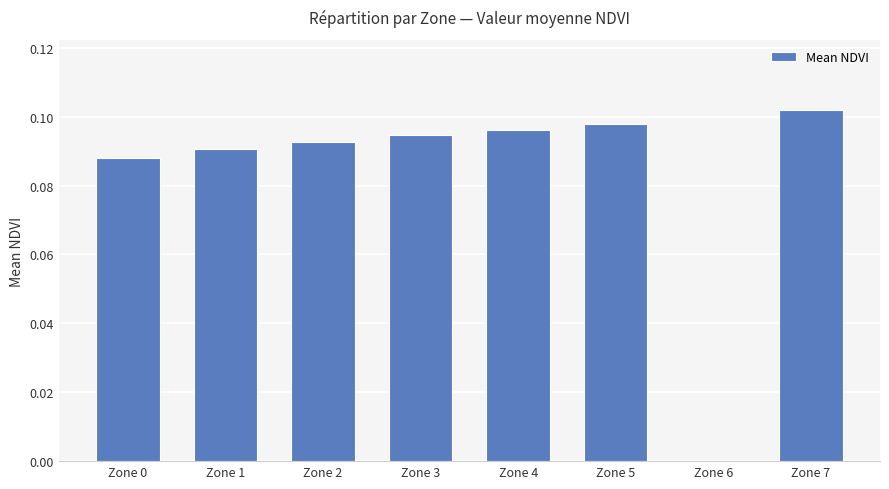

Which label corresponds to the largest value in the chart?

Zone 7